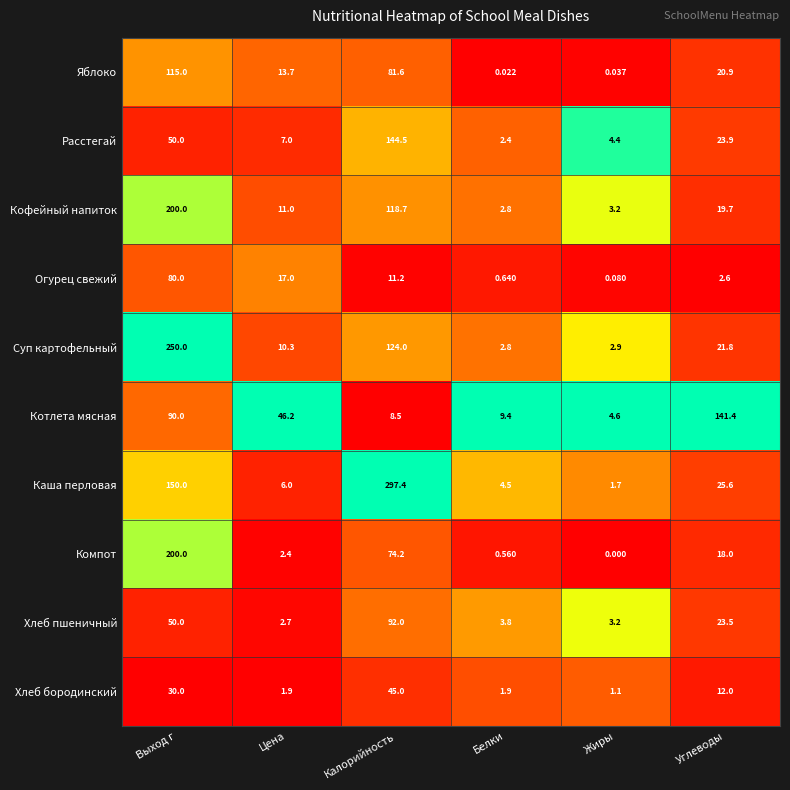

Where is Суп картофельный nearest to the value 126?

Калорийность